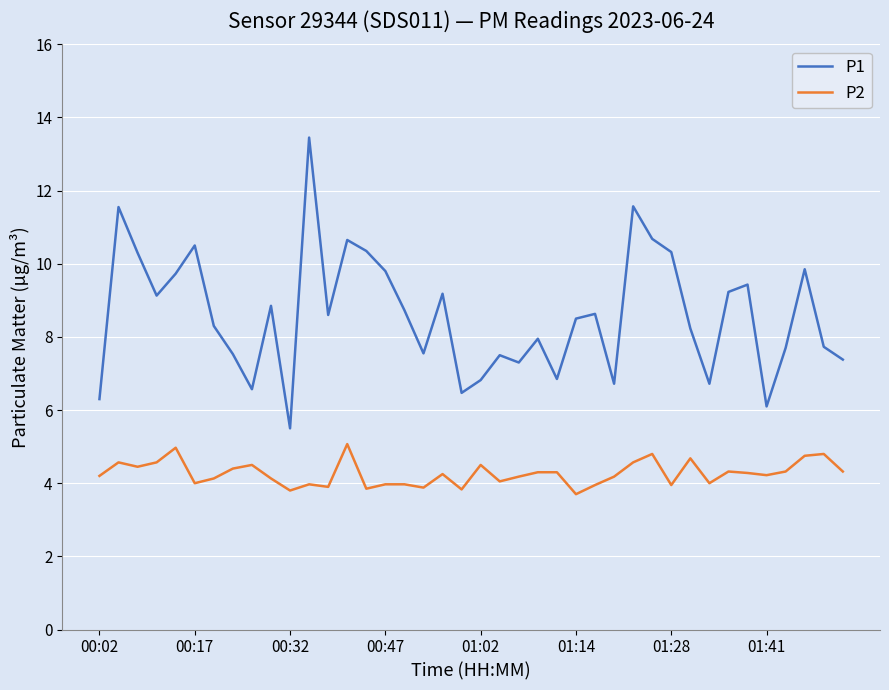

True or false: P1 and P2 intersect in this chart.

False